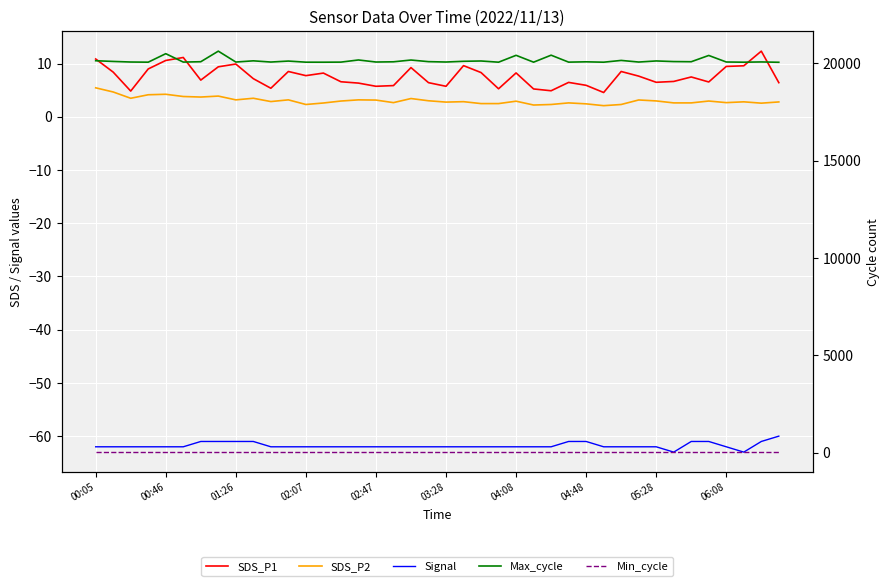

True or false: Min_cycle and SDS_P2 intersect in this chart.

False